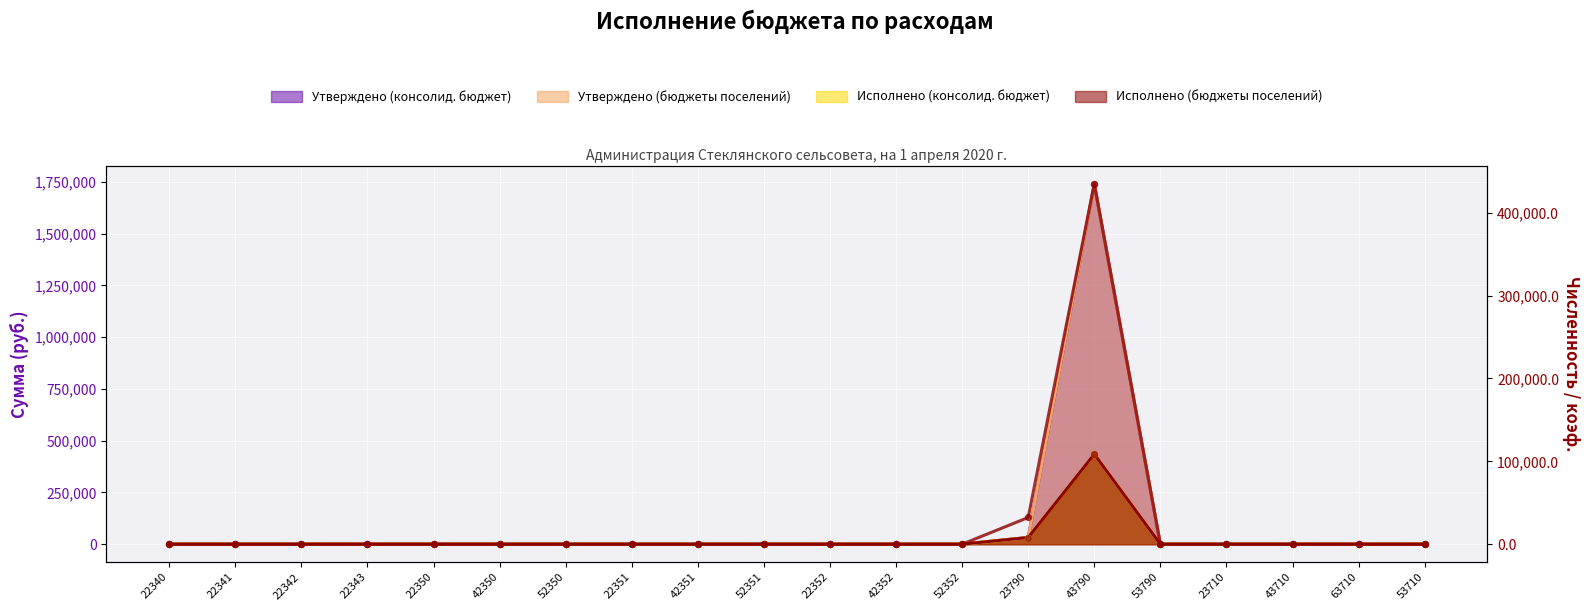

At how many categories does at least one series exceed 1299898?

1